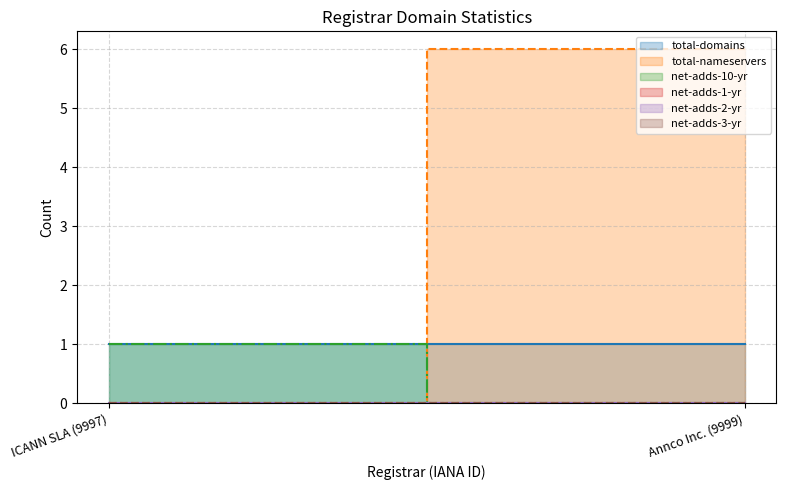

What are all the series names shown in the legend?

total-domains, total-nameservers, net-adds-10-yr, net-adds-1-yr, net-adds-2-yr, net-adds-3-yr